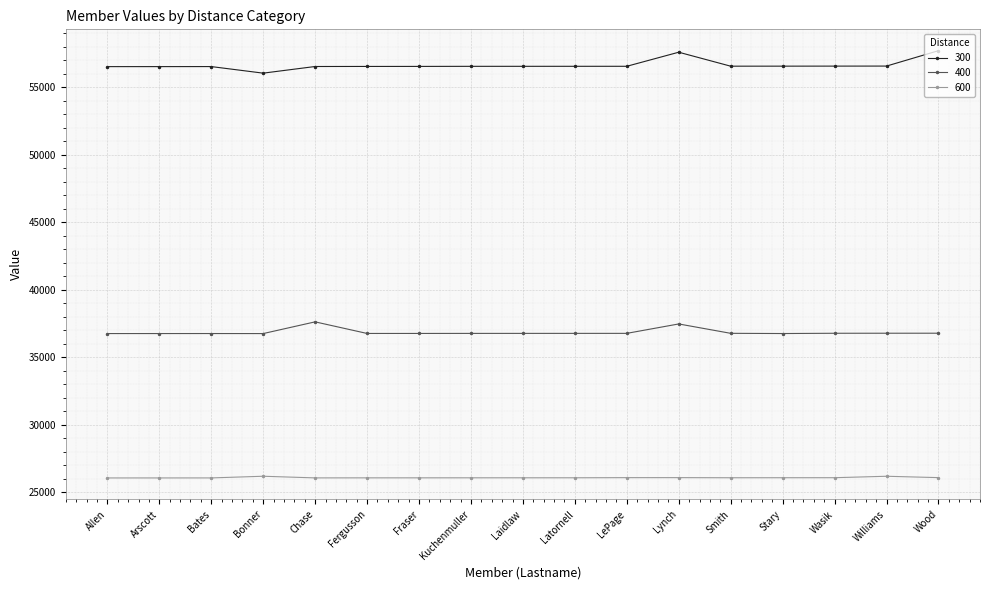

Which series has the largest range (max minus min)?

300